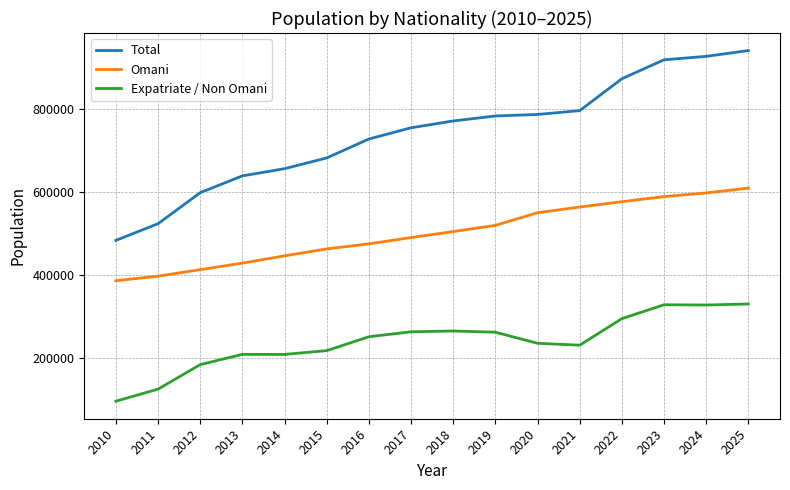

The Total series shows 917546 at 2023. True or false?

True